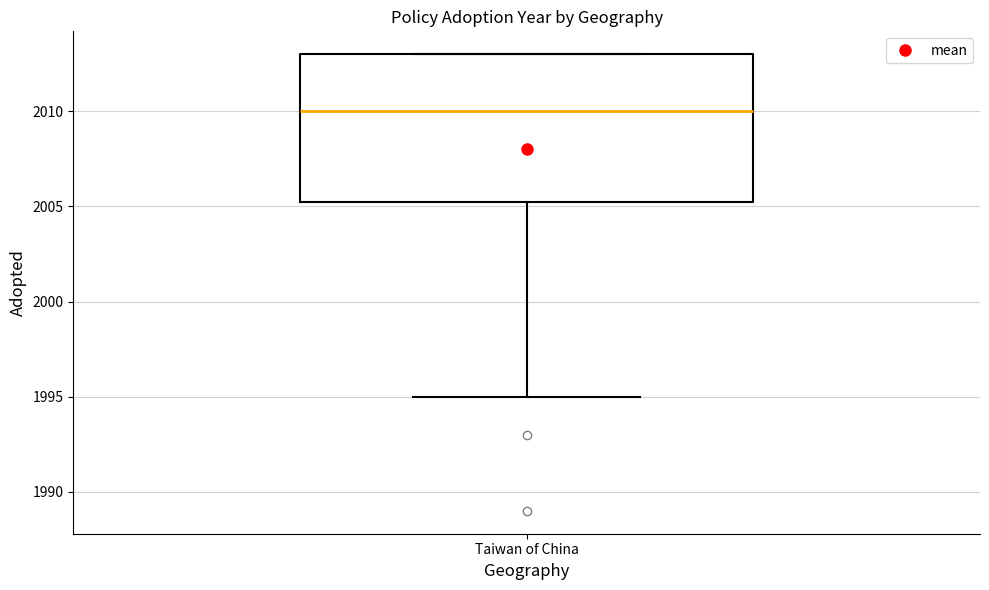

Transcribe this box plot: give where the median line is, the range the box spans, and where the two whiskers end, as read against the y-axis. The values are not printed on the chart, so give them approximately, as read against the axis.

median 2010.0, box 2005.5 to 2013.0, whiskers 1995.0 to 2013.0